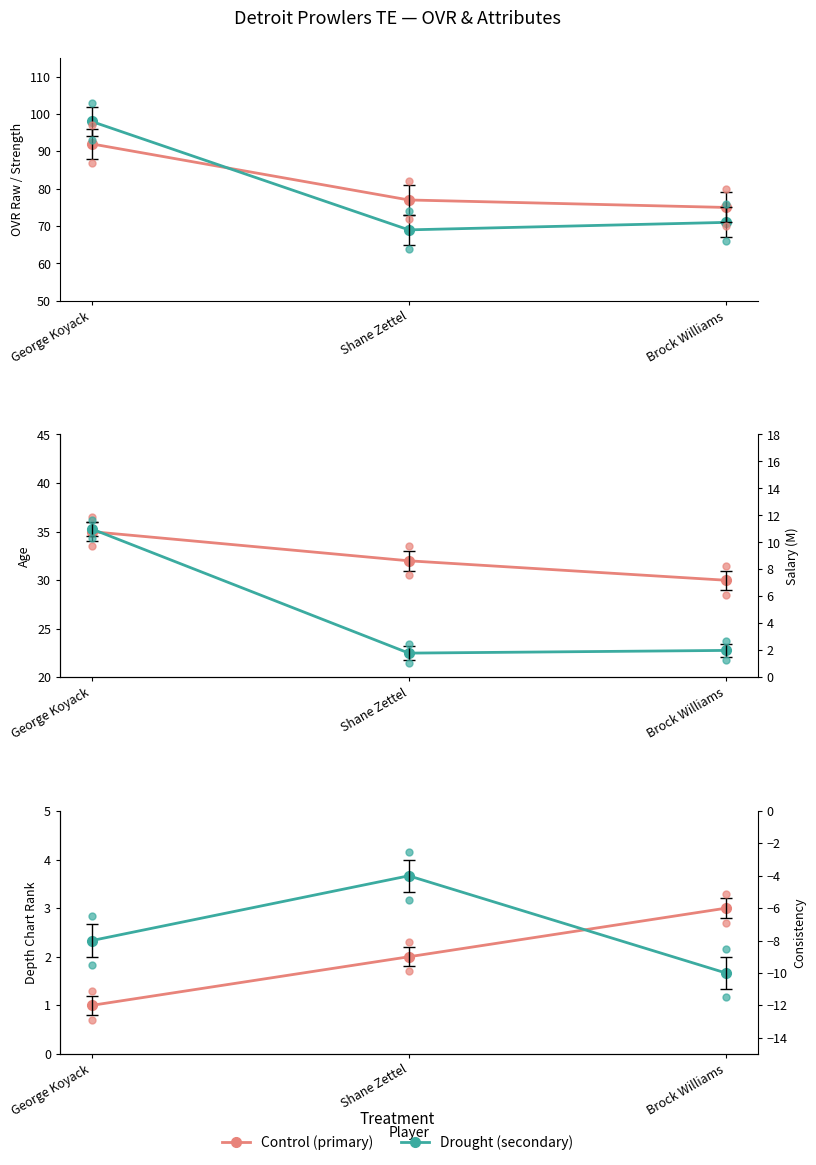

Which series contains the highest Y value?

strength